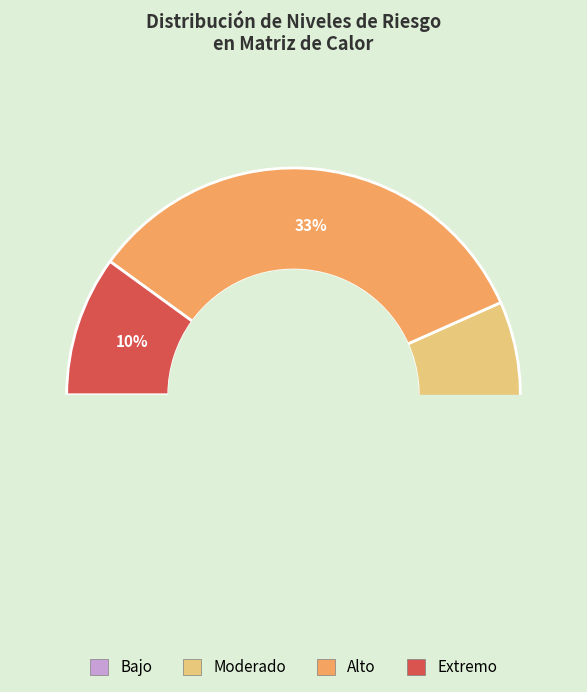

To the nearest percent, what is the difference between the Bajo and Alto slice percentages?

17%